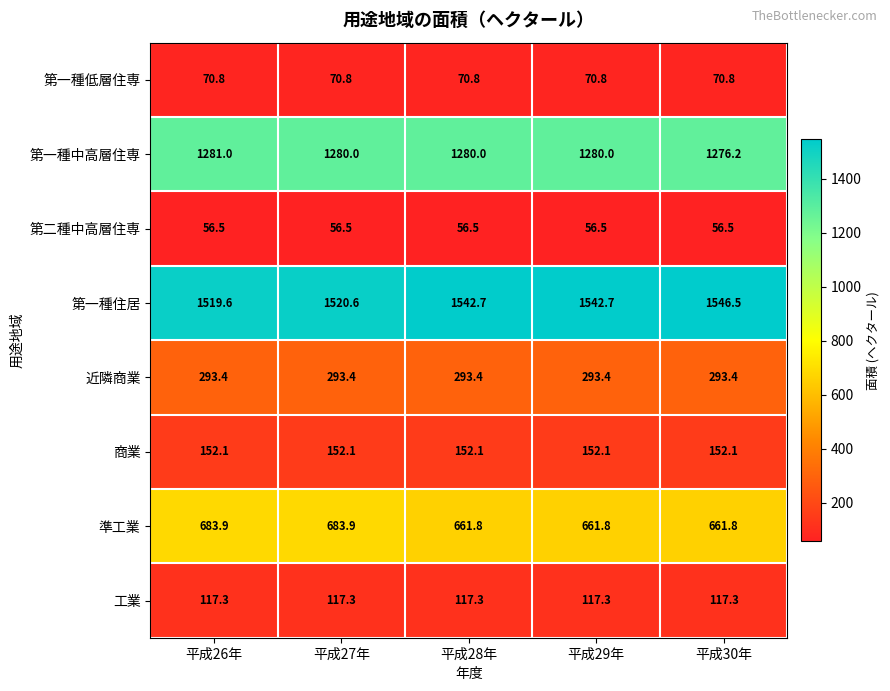

Which series has the largest range (max minus min)?

第一種住居